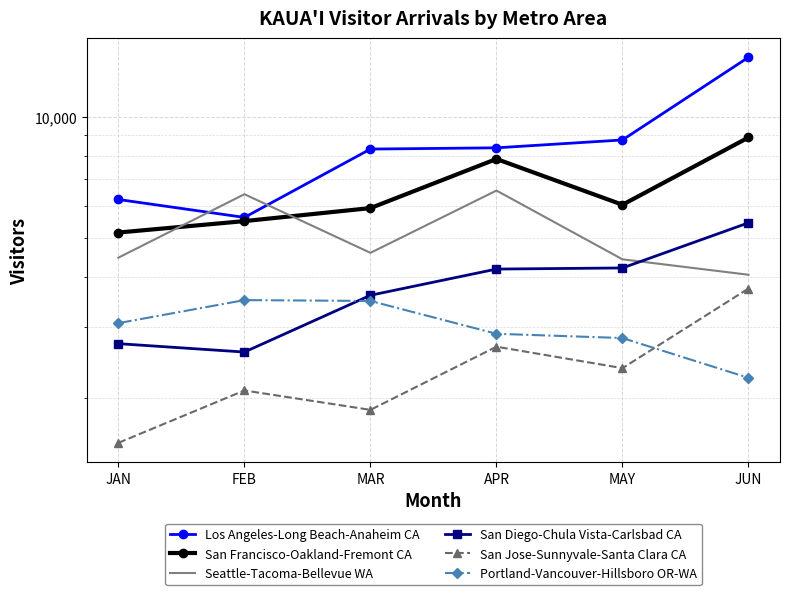

True or false: Los Angeles-Long Beach-Anaheim CA has more than 2 interior local peaks.

False